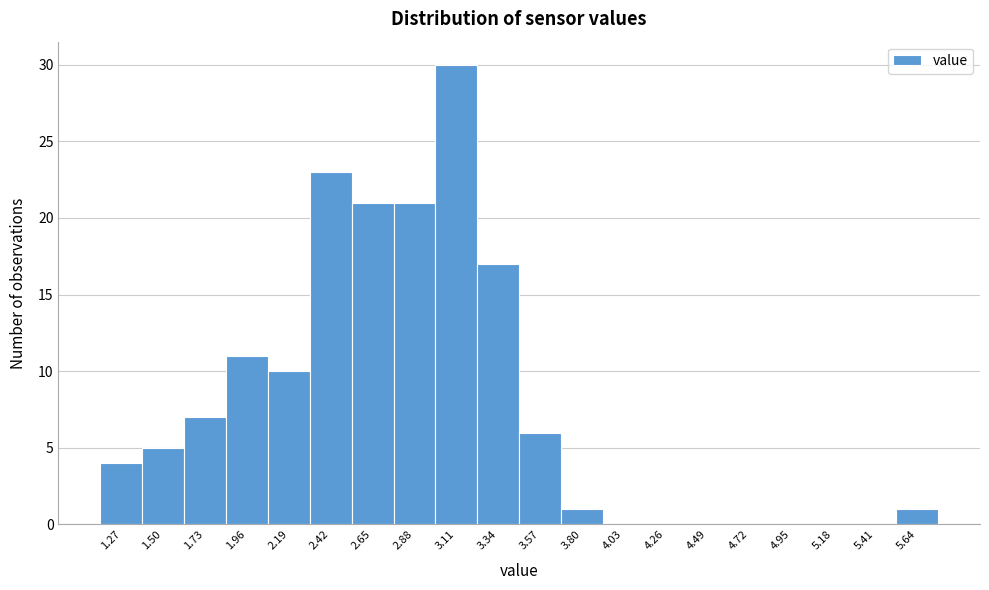

Reading left to right, what are all the values shown in this chart?

1.27=4	1.50=5	1.73=7	1.96=11	2.19=10	2.42=23	2.65=21	2.88=21	3.11=30	3.34=17	3.57=6	3.80=1	4.03=0	4.26=0	4.49=0	4.72=0	4.95=0	5.18=0	5.41=0	5.64=1